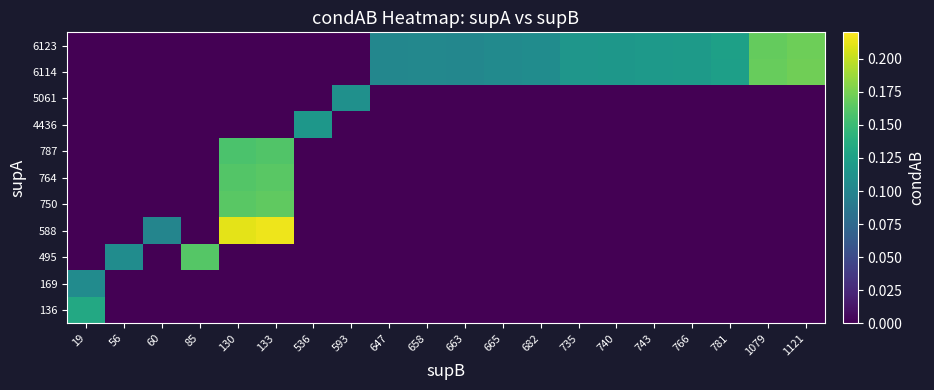

Reading left to right, list all the values displayed in this chart.

136: 19=0.1	56=0.0	60=0.0	85=0.0	130=0.0	133=0.0	536=0.0	593=0.0	647=0.0	658=0.0	663=0.0	665=0.0	682=0.0	735=0.0	740=0.0	743=0.0	766=0.0	781=0.0	1079=0.0	1121=0.0
169: 19=0.1	56=0.0	60=0.0	85=0.0	130=0.0	133=0.0	536=0.0	593=0.0	647=0.0	658=0.0	663=0.0	665=0.0	682=0.0	735=0.0	740=0.0	743=0.0	766=0.0	781=0.0	1079=0.0	1121=0.0
495: 19=0.0	56=0.1	60=0.0	85=0.2	130=0.0	133=0.0	536=0.0	593=0.0	647=0.0	658=0.0	663=0.0	665=0.0	682=0.0	735=0.0	740=0.0	743=0.0	766=0.0	781=0.0	1079=0.0	1121=0.0
588: 19=0.0	56=0.0	60=0.1	85=0.0	130=0.2	133=0.2	536=0.0	593=0.0	647=0.0	658=0.0	663=0.0	665=0.0	682=0.0	735=0.0	740=0.0	743=0.0	766=0.0	781=0.0	1079=0.0	1121=0.0
750: 19=0.0	56=0.0	60=0.0	85=0.0	130=0.2	133=0.2	536=0.0	593=0.0	647=0.0	658=0.0	663=0.0	665=0.0	682=0.0	735=0.0	740=0.0	743=0.0	766=0.0	781=0.0	1079=0.0	1121=0.0
764: 19=0.0	56=0.0	60=0.0	85=0.0	130=0.2	133=0.2	536=0.0	593=0.0	647=0.0	658=0.0	663=0.0	665=0.0	682=0.0	735=0.0	740=0.0	743=0.0	766=0.0	781=0.0	1079=0.0	1121=0.0
787: 19=0.0	56=0.0	60=0.0	85=0.0	130=0.2	133=0.2	536=0.0	593=0.0	647=0.0	658=0.0	663=0.0	665=0.0	682=0.0	735=0.0	740=0.0	743=0.0	766=0.0	781=0.0	1079=0.0	1121=0.0
4436: 19=0.0	56=0.0	60=0.0	85=0.0	130=0.0	133=0.0	536=0.1	593=0.0	647=0.0	658=0.0	663=0.0	665=0.0	682=0.0	735=0.0	740=0.0	743=0.0	766=0.0	781=0.0	1079=0.0	1121=0.0
5061: 19=0.0	56=0.0	60=0.0	85=0.0	130=0.0	133=0.0	536=0.0	593=0.1	647=0.0	658=0.0	663=0.0	665=0.0	682=0.0	735=0.0	740=0.0	743=0.0	766=0.0	781=0.0	1079=0.0	1121=0.0
6114: 19=0.0	56=0.0	60=0.0	85=0.0	130=0.0	133=0.0	536=0.0	593=0.0	647=0.1	658=0.1	663=0.1	665=0.1	682=0.1	735=0.1	740=0.1	743=0.1	766=0.1	781=0.1	1079=0.2	1121=0.2
6123: 19=0.0	56=0.0	60=0.0	85=0.0	130=0.0	133=0.0	536=0.0	593=0.0	647=0.1	658=0.1	663=0.1	665=0.1	682=0.1	735=0.1	740=0.1	743=0.1	766=0.1	781=0.1	1079=0.2	1121=0.2